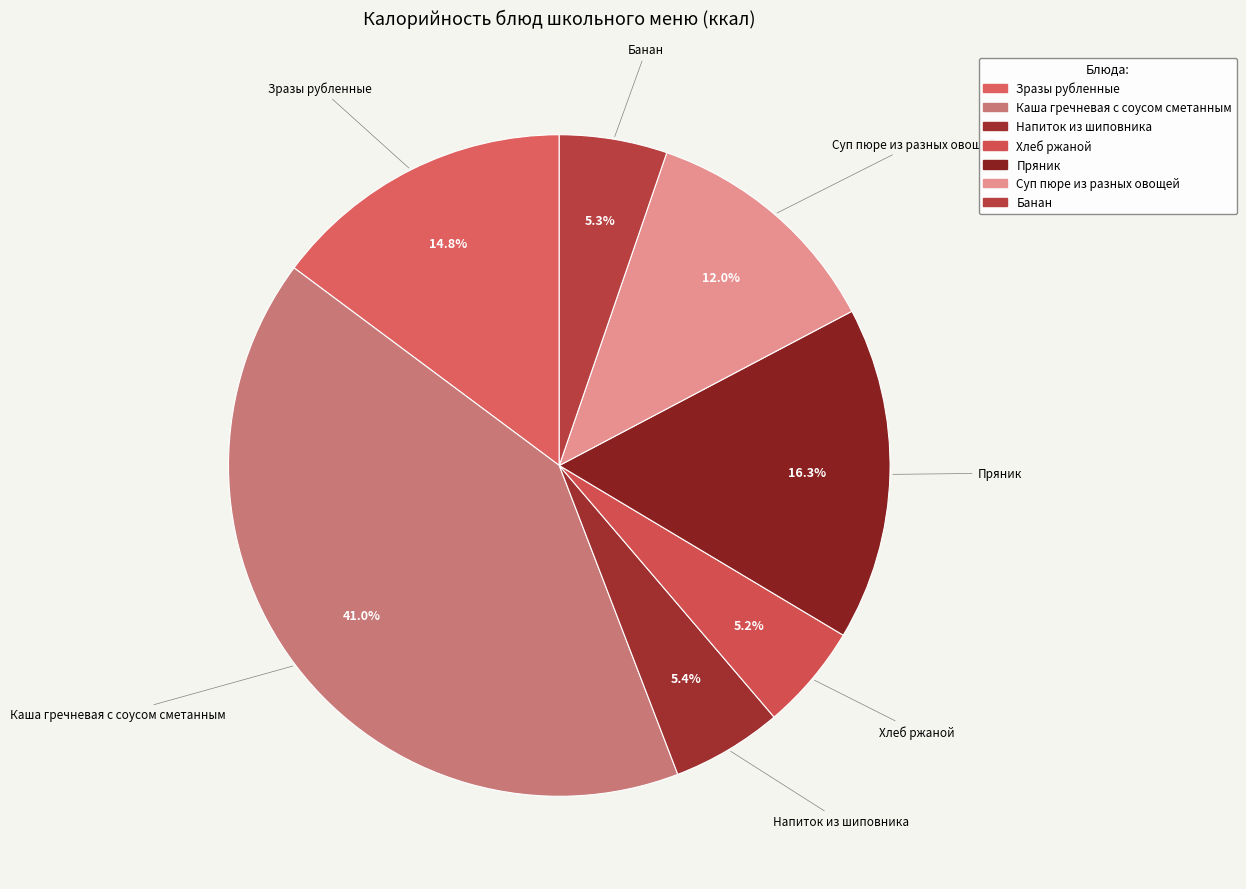

Which slice is the largest?

Каша гречневая с соусом сметанным